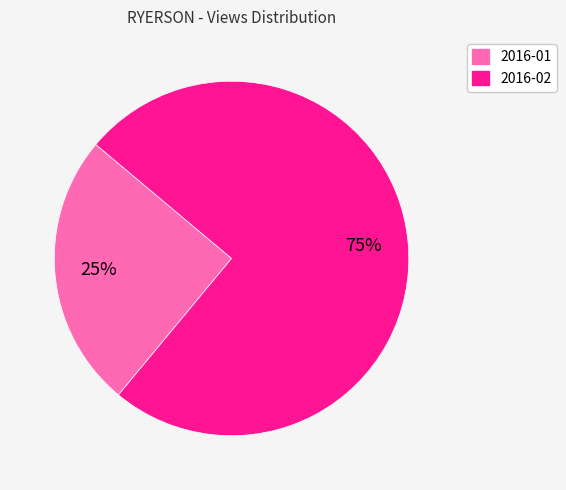

True or false: 2016-02 accounts for 75% of the total.

True